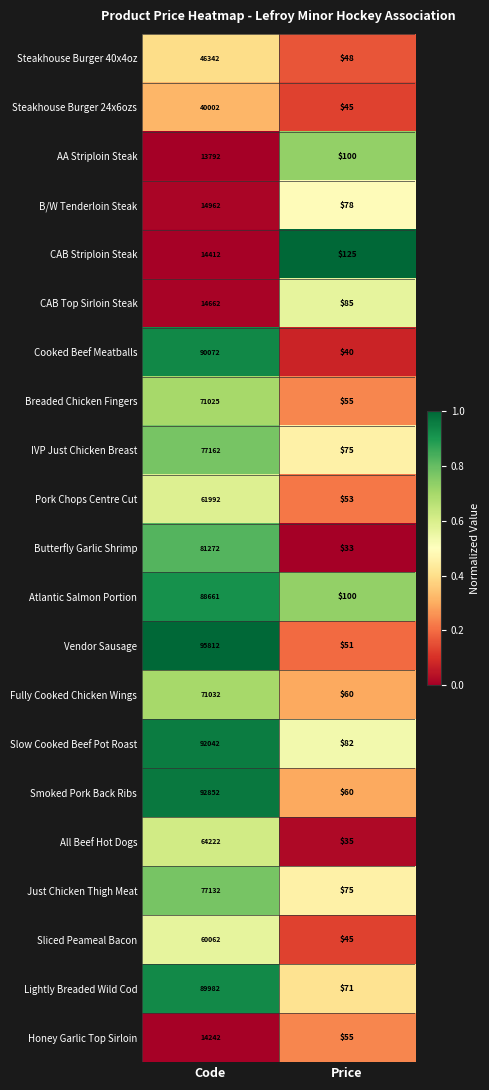

Count the number of categories in the chart.

2